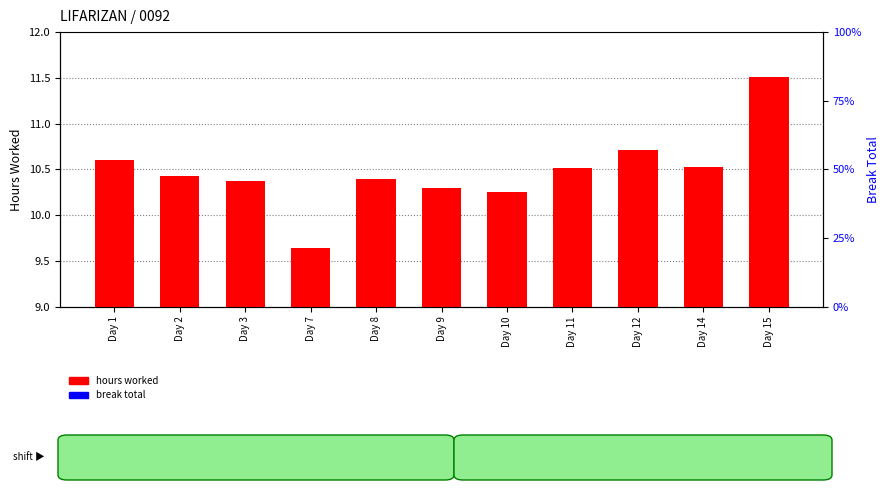

Is the value of hours worked at Day 7 greater than the value of break total at Day 11?

Yes